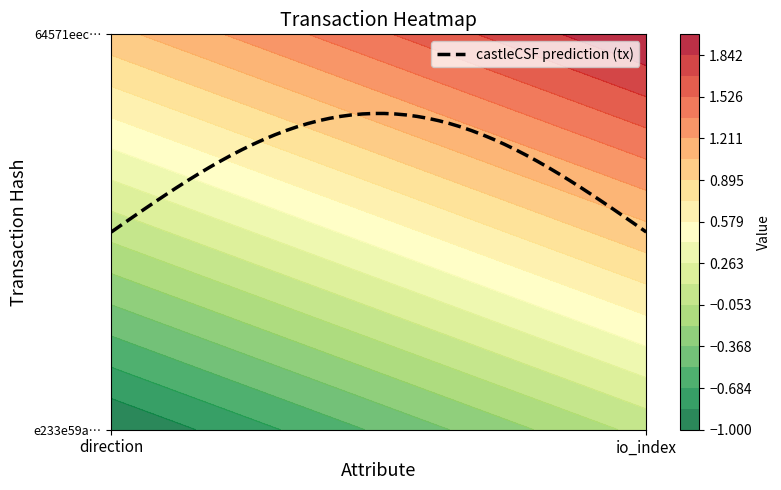

What is the greatest value displayed?

2